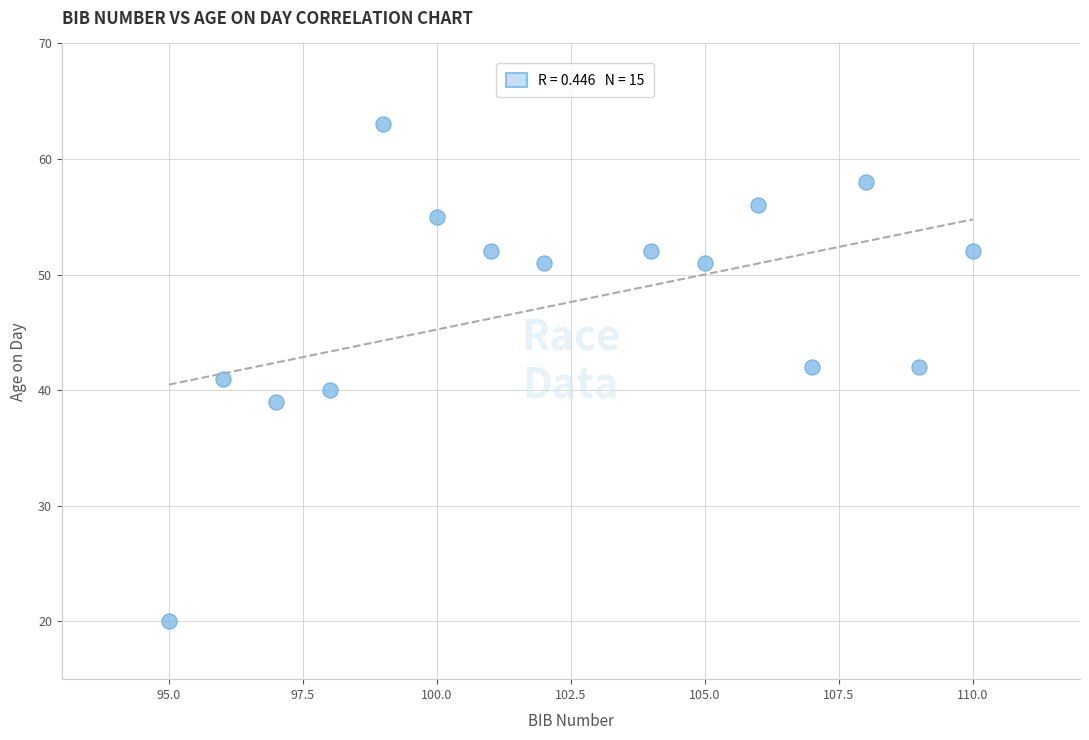

What is the range of Y values (max minus min)?

43